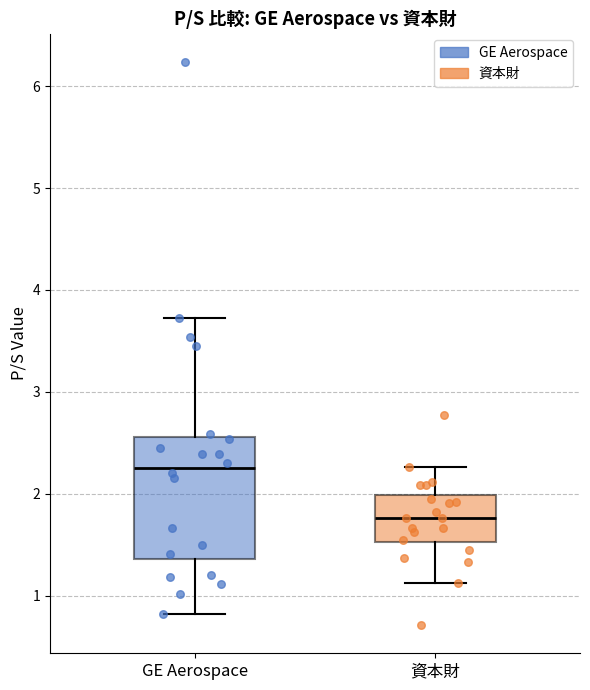

Which box has the lowest median line?

資本財